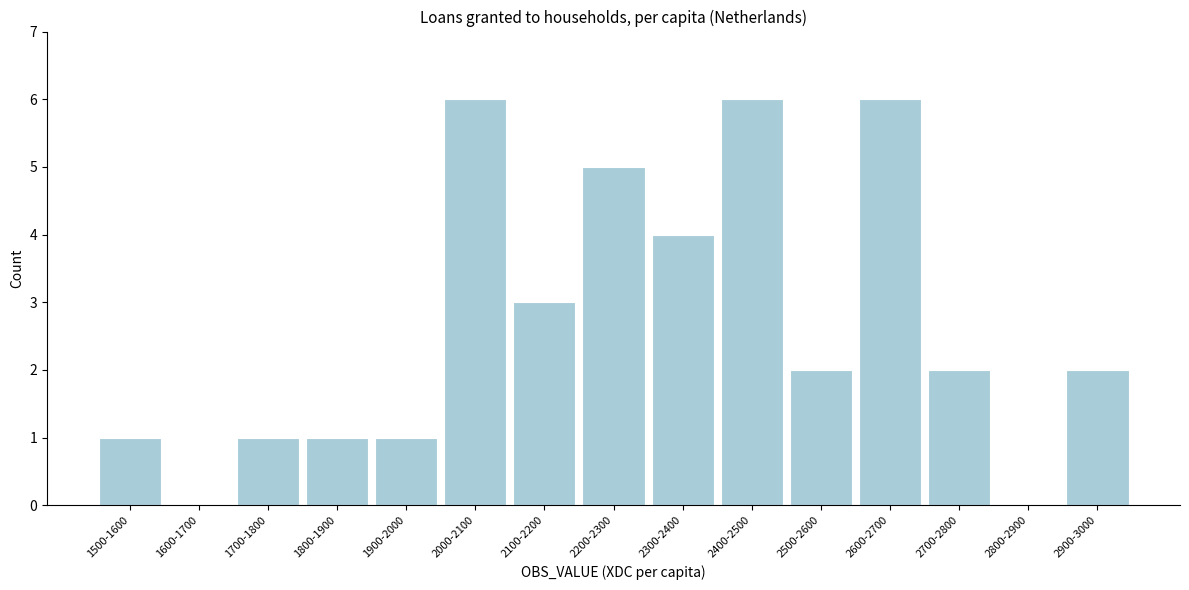

Reading left to right, what are all the values shown in this chart?

1500-1600=1	1600-1700=0	1700-1800=1	1800-1900=1	1900-2000=1	2000-2100=6	2100-2200=3	2200-2300=5	2300-2400=4	2400-2500=6	2500-2600=2	2600-2700=6	2700-2800=2	2800-2900=0	2900-3000=2